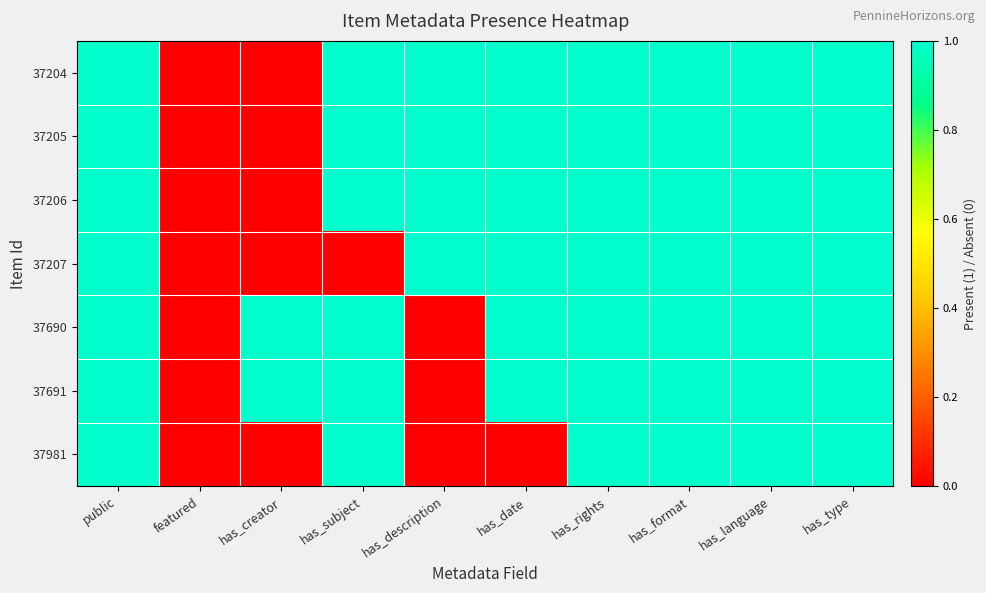

Reading left to right, extract all data points from this chart.

37204: public=1	featured=0	has_creator=0	has_subject=1	has_description=1	has_date=1	has_rights=1	has_format=1	has_language=1	has_type=1
37205: public=1	featured=0	has_creator=0	has_subject=1	has_description=1	has_date=1	has_rights=1	has_format=1	has_language=1	has_type=1
37206: public=1	featured=0	has_creator=0	has_subject=1	has_description=1	has_date=1	has_rights=1	has_format=1	has_language=1	has_type=1
37207: public=1	featured=0	has_creator=0	has_subject=0	has_description=1	has_date=1	has_rights=1	has_format=1	has_language=1	has_type=1
37690: public=1	featured=0	has_creator=1	has_subject=1	has_description=0	has_date=1	has_rights=1	has_format=1	has_language=1	has_type=1
37691: public=1	featured=0	has_creator=1	has_subject=1	has_description=0	has_date=1	has_rights=1	has_format=1	has_language=1	has_type=1
37981: public=1	featured=0	has_creator=0	has_subject=1	has_description=0	has_date=0	has_rights=1	has_format=1	has_language=1	has_type=1